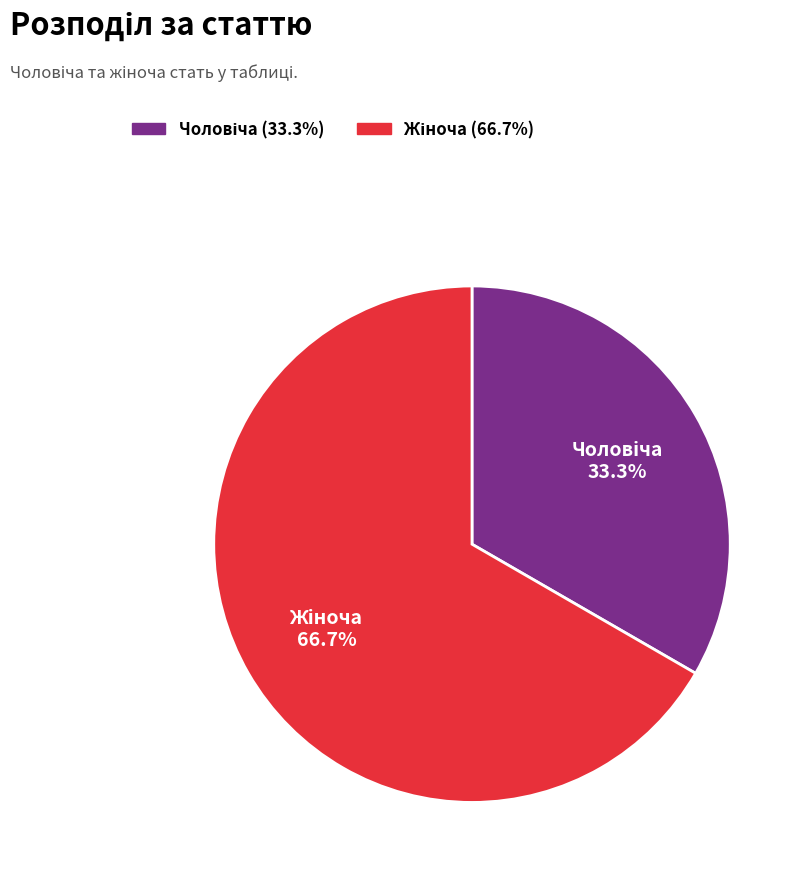

To the nearest percent, what is the difference between the largest and smallest slice percentages?

33%